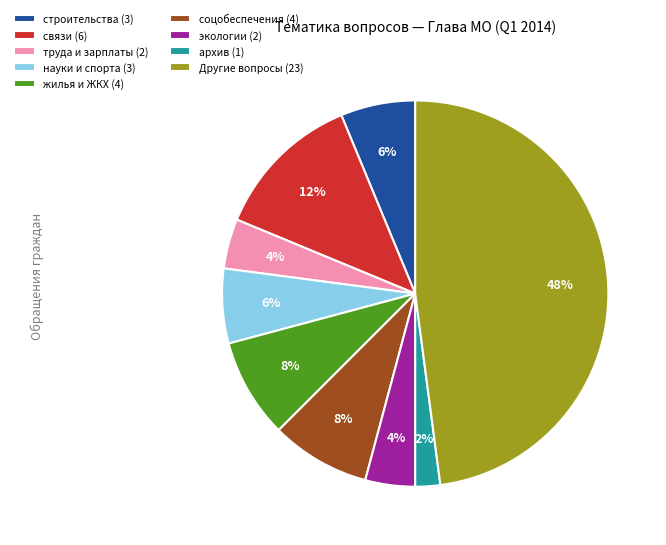

What is the smallest slice in the pie chart?

архив (1)